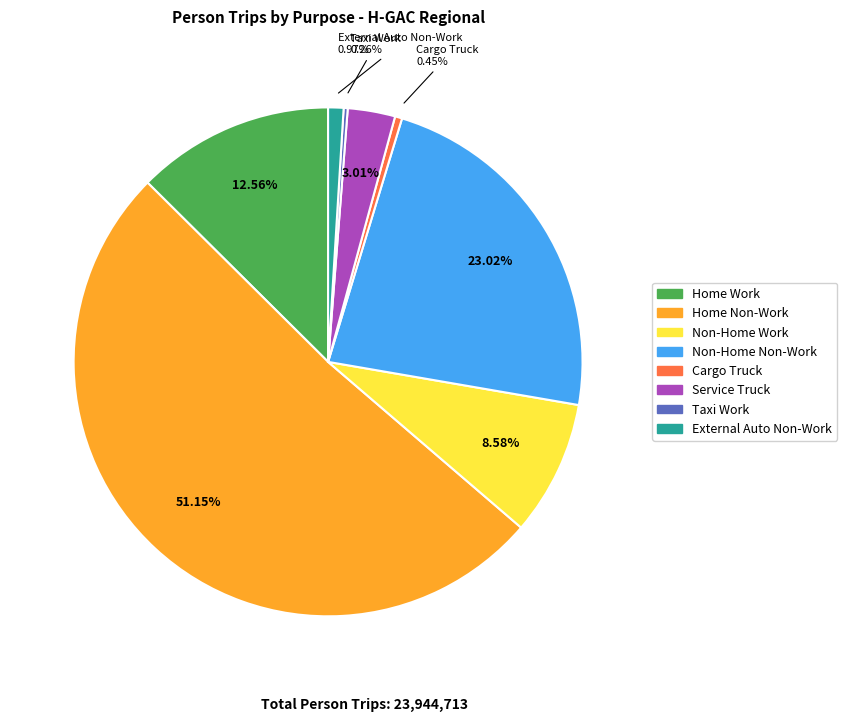

Is there a majority slice in this chart?

Yes